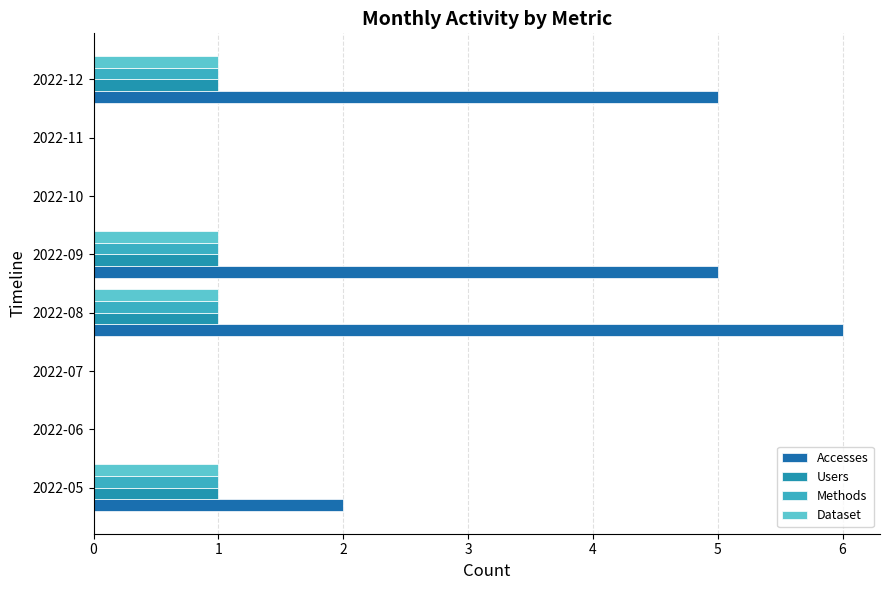

How many series are shown in this chart?

4